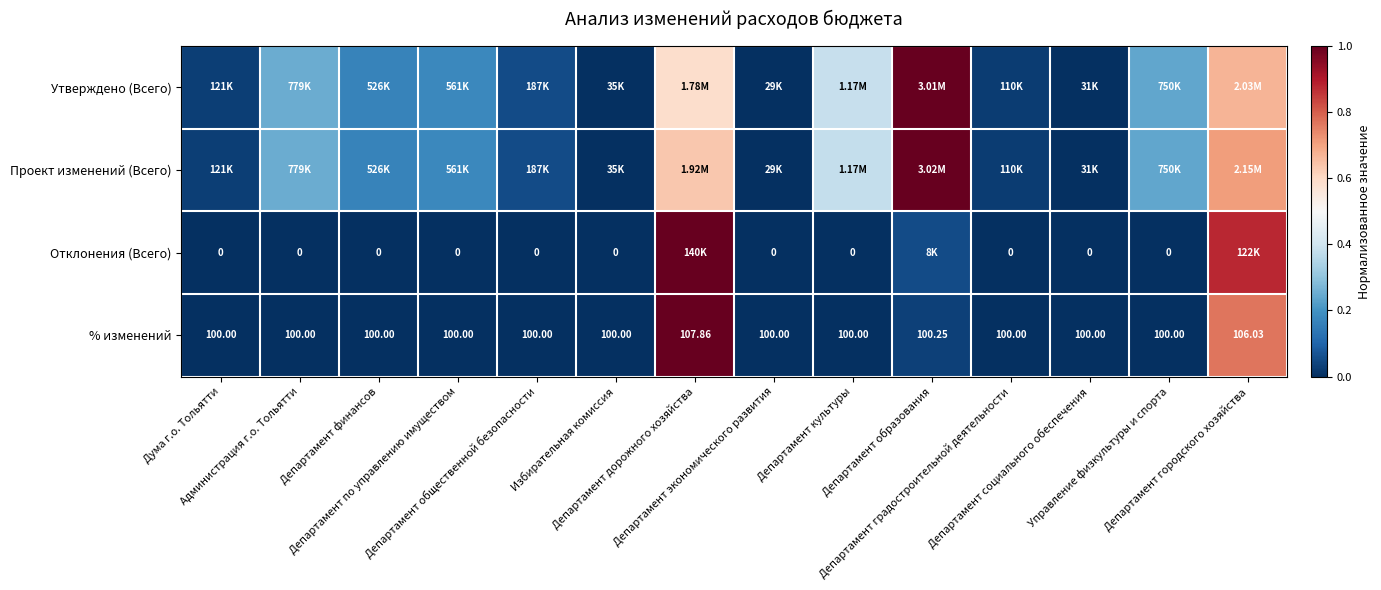

Which series changed the most between Избирательная комиссия and Департамент социального обеспечения?

Утверждено (Всего)